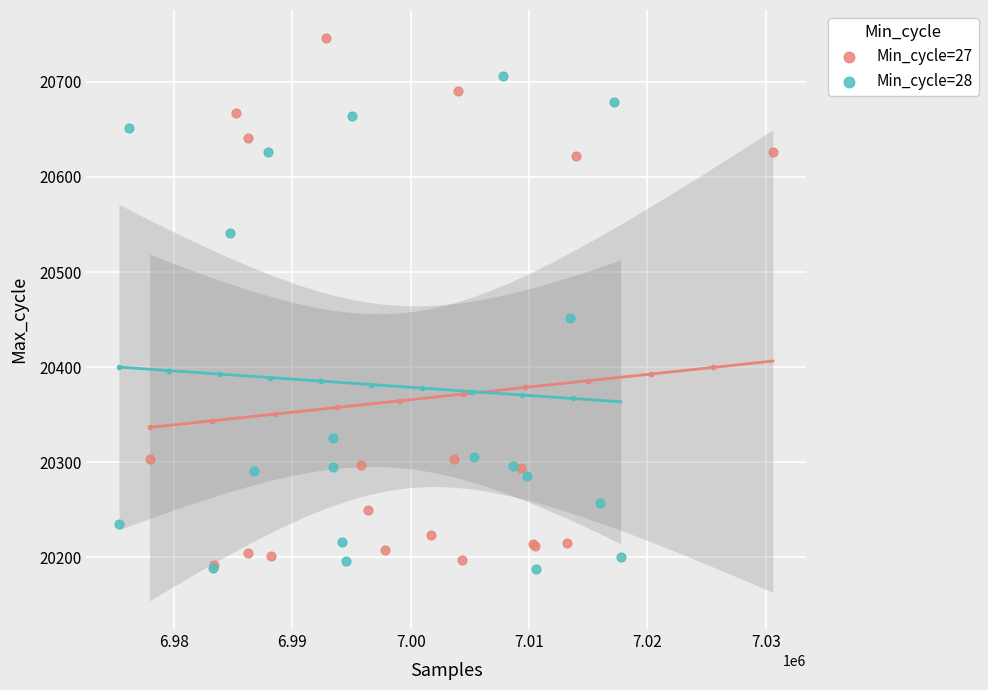

Which series has the largest Y range (max minus min)?

Min_cycle=27